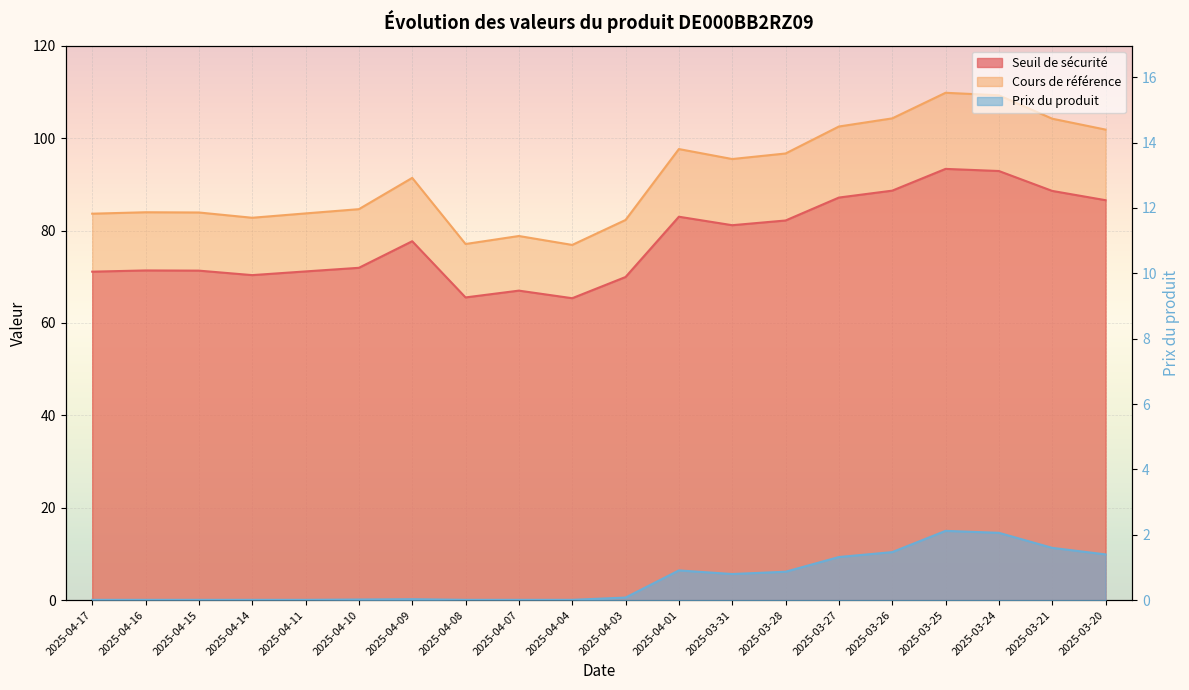

Is it true that Prix du produit equals 1.5 at 2025-03-26?

True